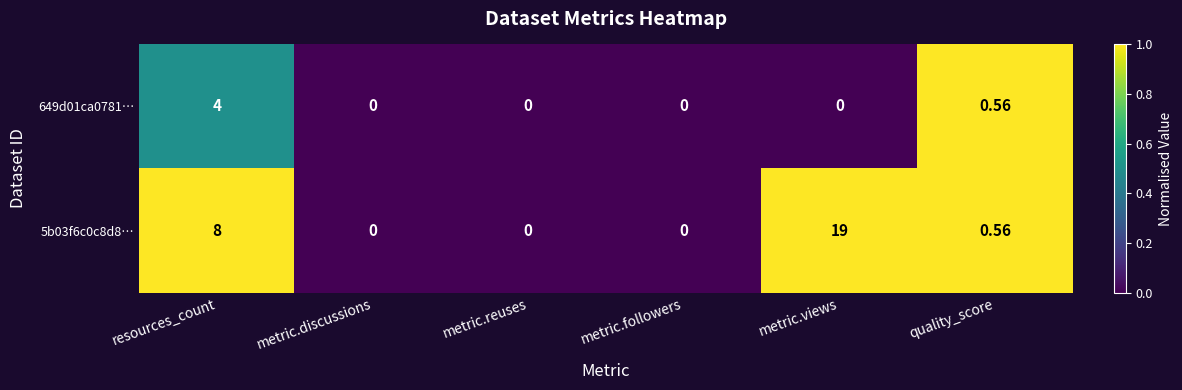

At which label is 5b03f6c0c8d8… closest to 9?

resources_count